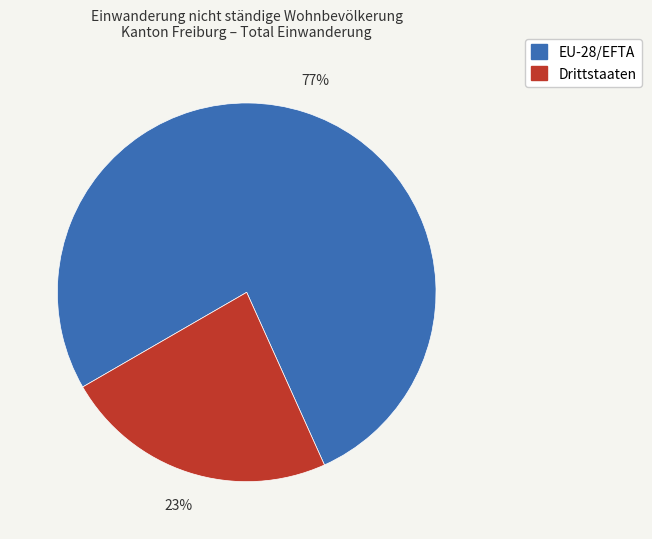

What is the majority slice?

EU-28/EFTA